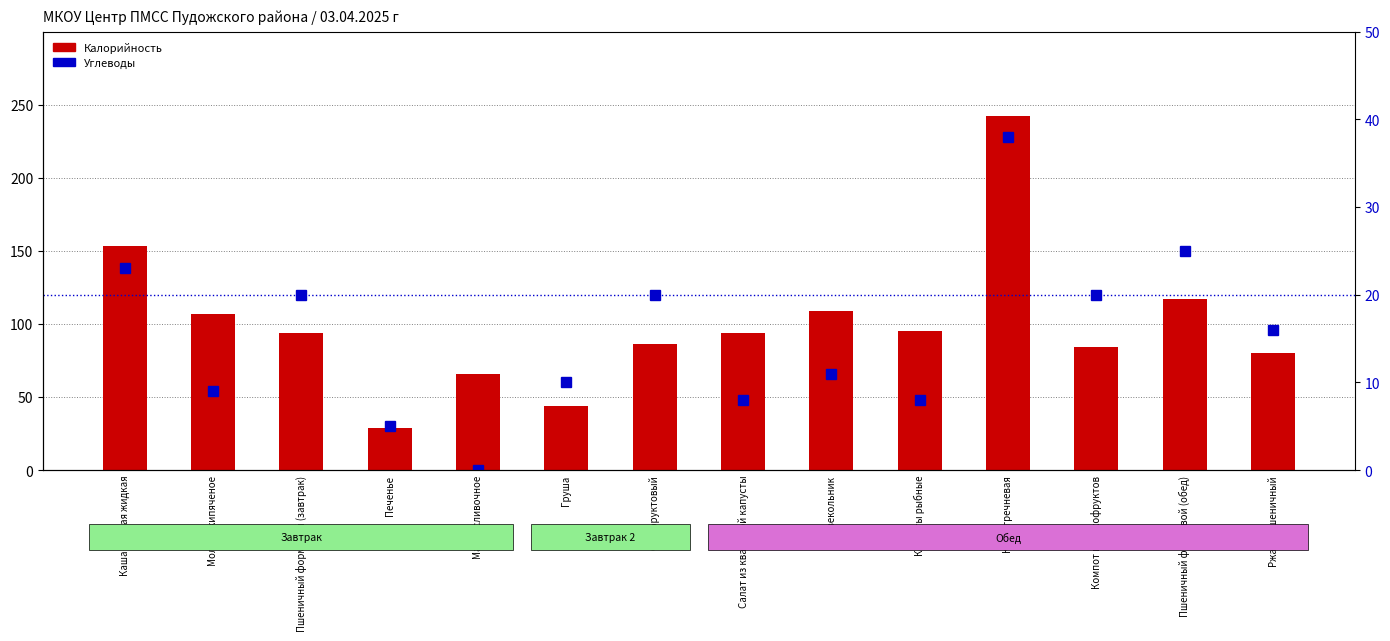

Which category has the lowest value across all series?

Масло сливочное